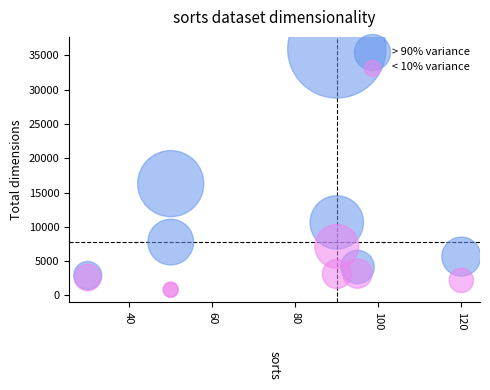

Across all series, what Y value is closest to 18364?

16300